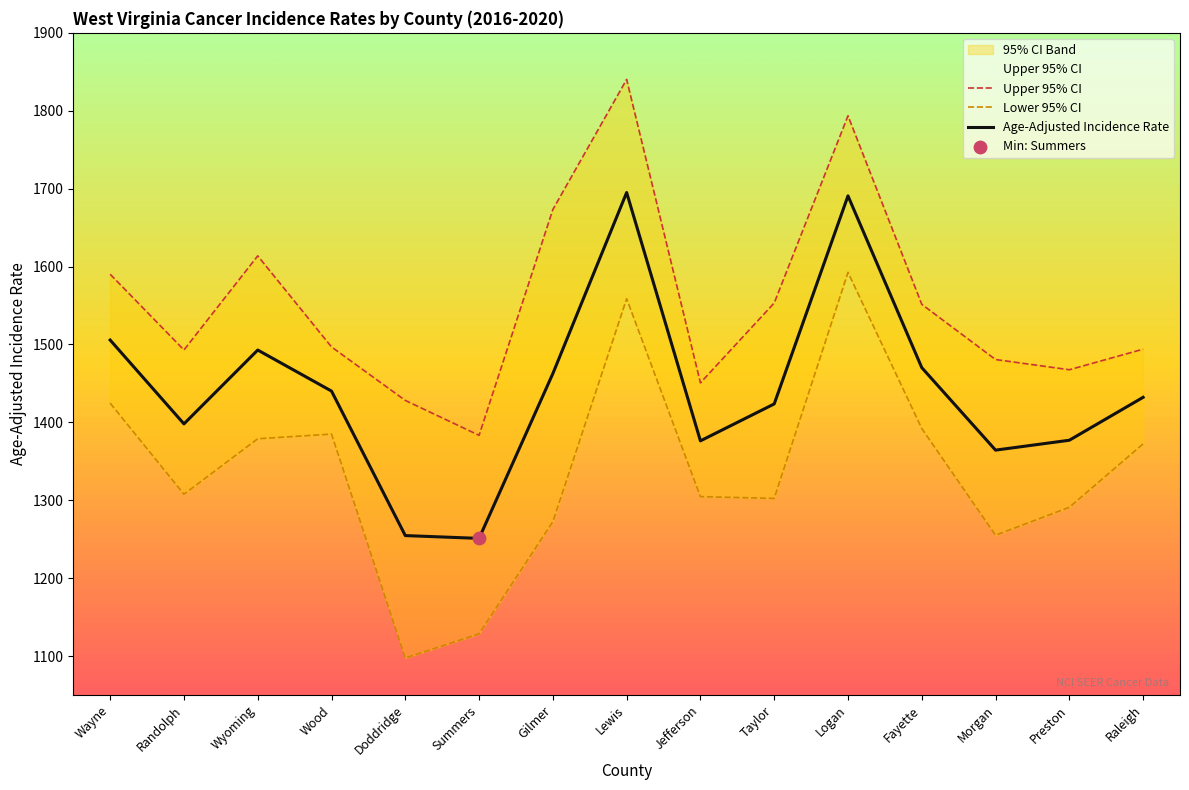

At how many categories does at least one series exceed 1414?

14